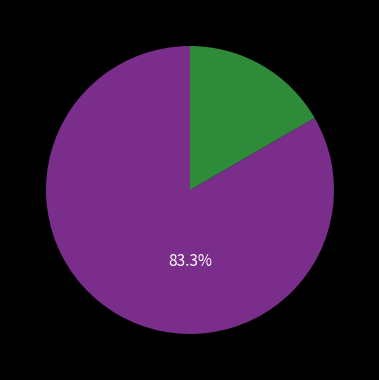

Is there a majority slice in this chart?

Yes